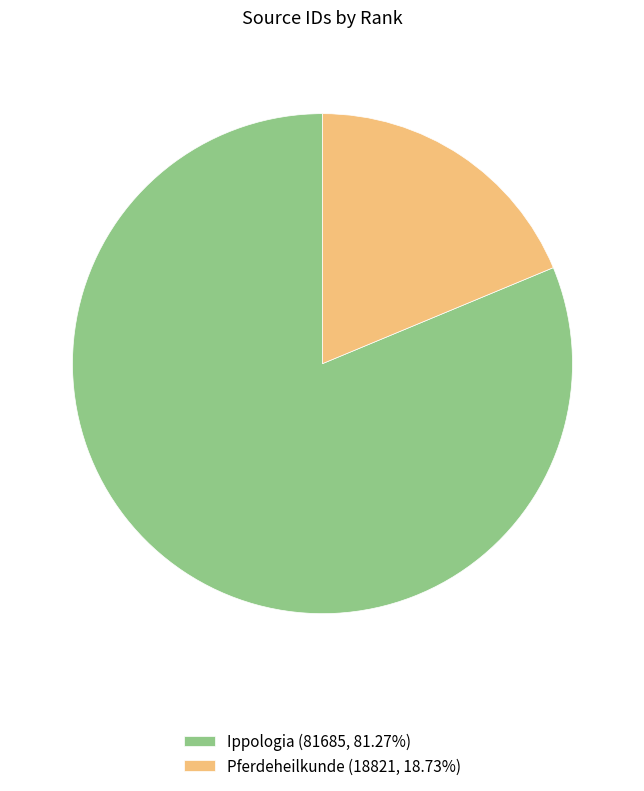

Is there a majority slice in this chart?

Yes